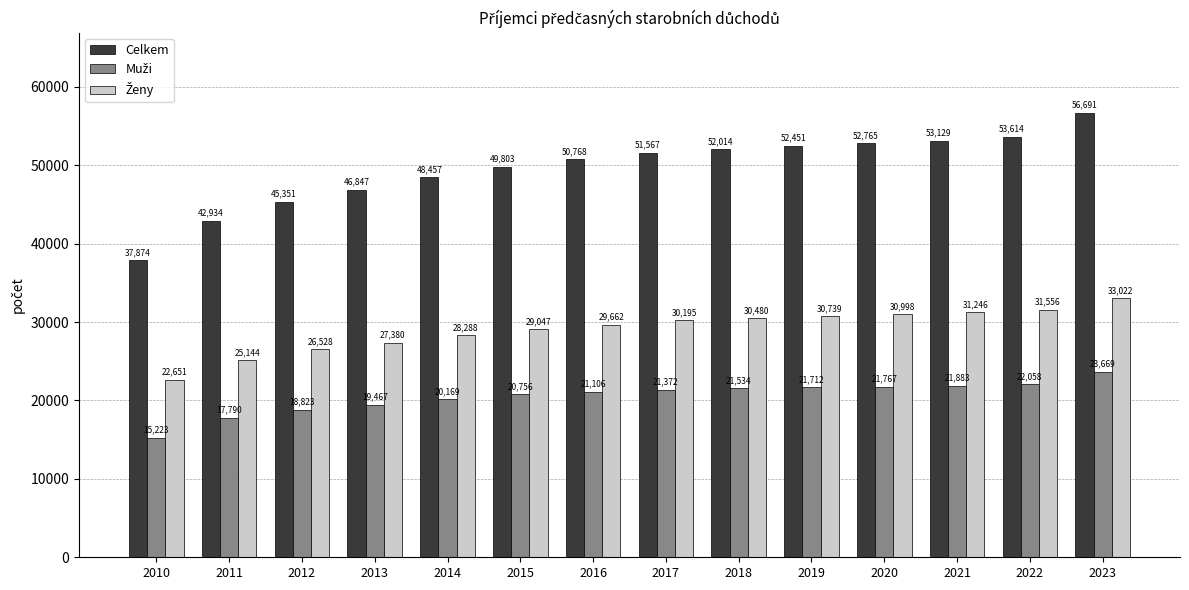

Rank the categories by Celkem value from lowest to highest.

2010, 2011, 2012, 2013, 2014, 2015, 2016, 2017, 2018, 2019, 2020, 2021, 2022, 2023